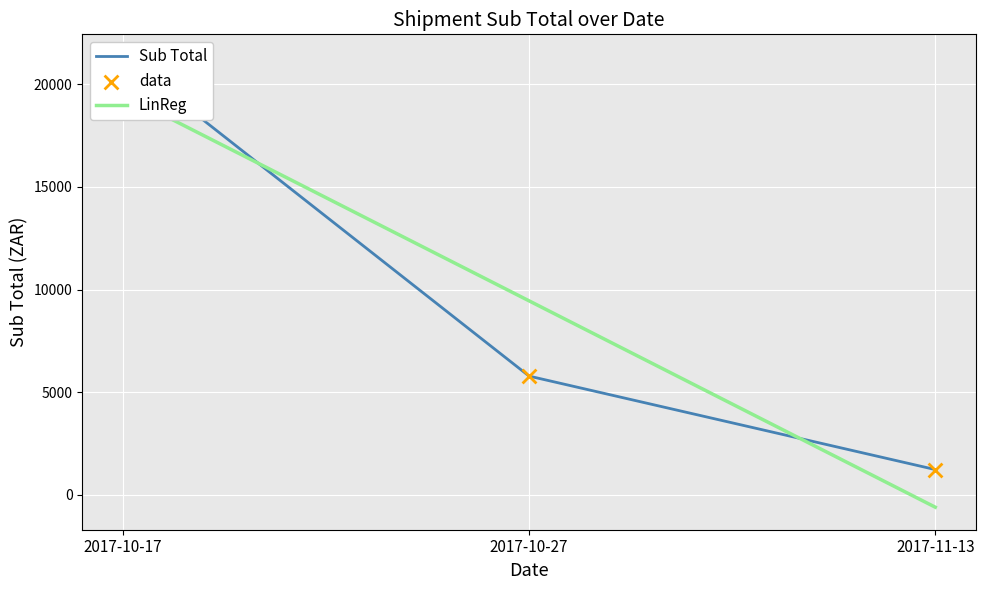

Which series contains the highest Y value?

Sub Total